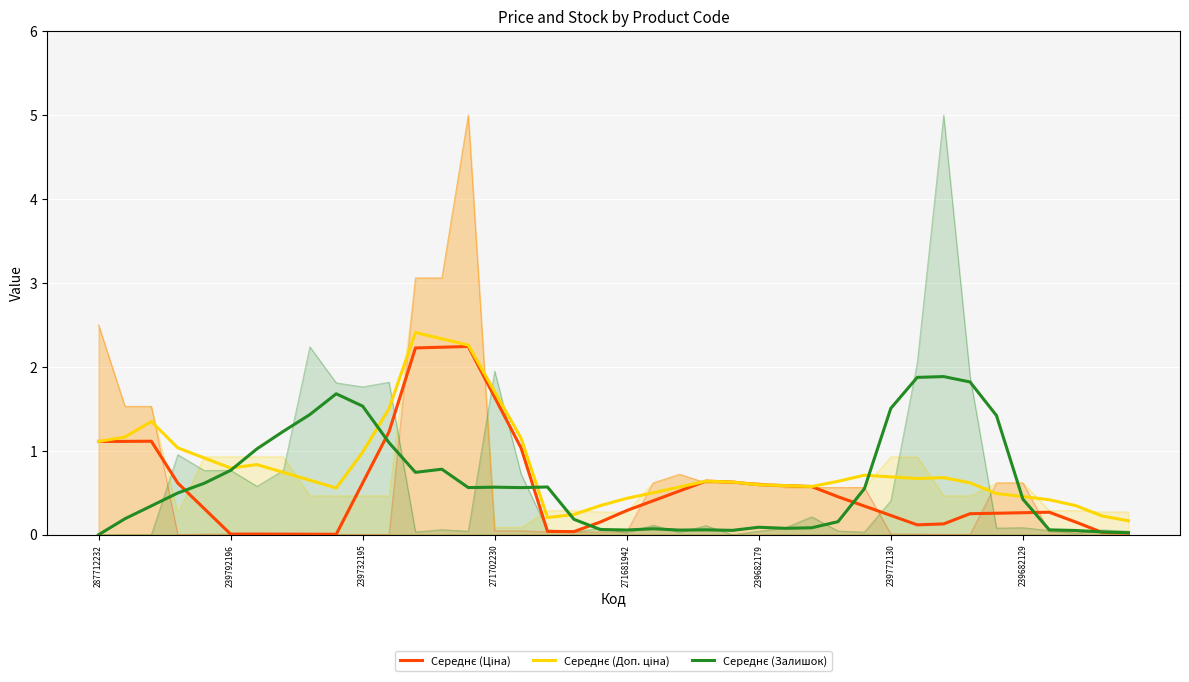

Rank the series by their average value, from lowest to highest.

Середнє (Ціна), Середнє (Залишок), Середнє (Доп. ціна)